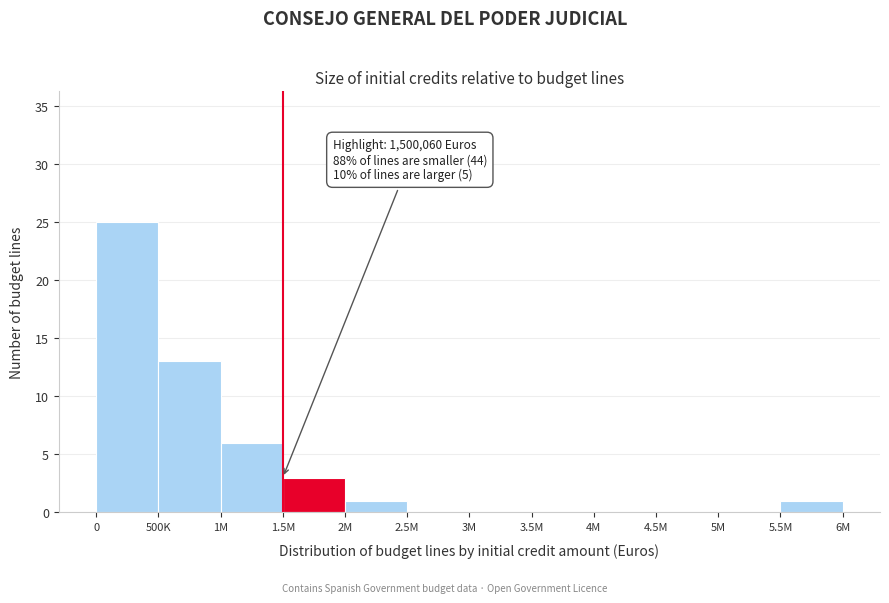

Reading right to left, extract all data points from this chart.

5.5M=1	5M=0	4.5M=0	4M=0	3.5M=0	3M=0	2.5M=0	2M=1	1.5M=3	1M=6	500K=13	0=25